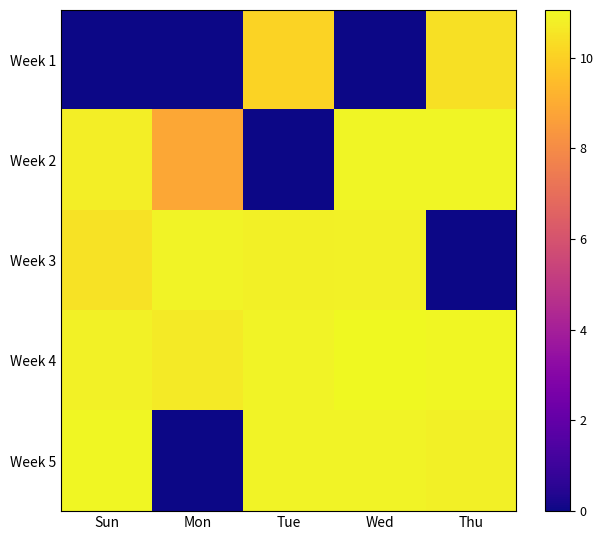

Rank the series at Sun from highest to lowest value.

Week 5, Week 4, Week 2, Week 3, Week 1